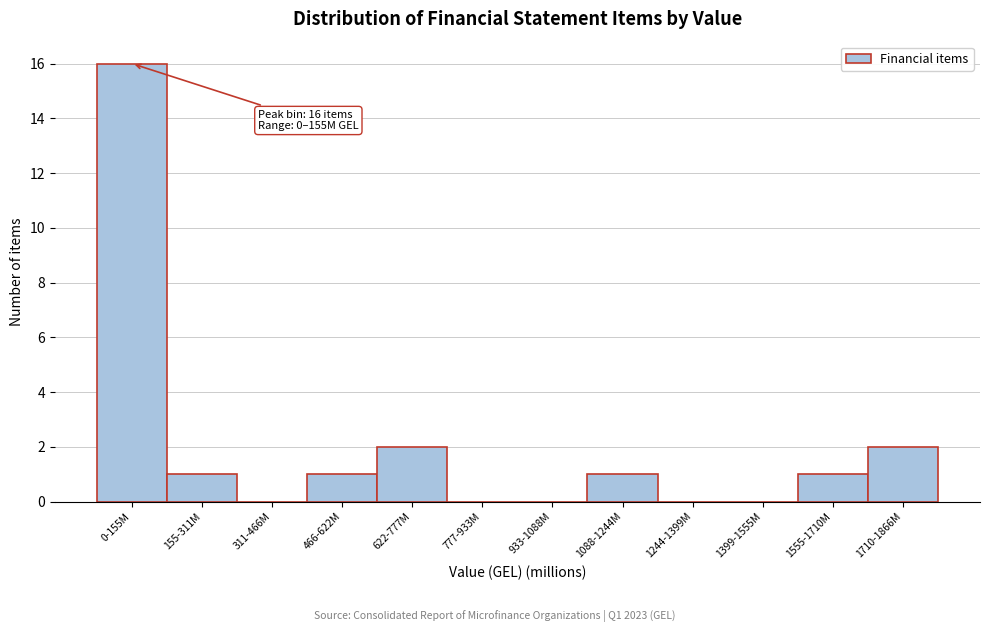

Reading left to right, list all the values displayed in this chart.

0-155M=16	155-311M=1	311-466M=0	466-622M=1	622-777M=2	777-933M=0	933-1088M=0	1088-1244M=1	1244-1399M=0	1399-1555M=0	1555-1710M=1	1710-1866M=2